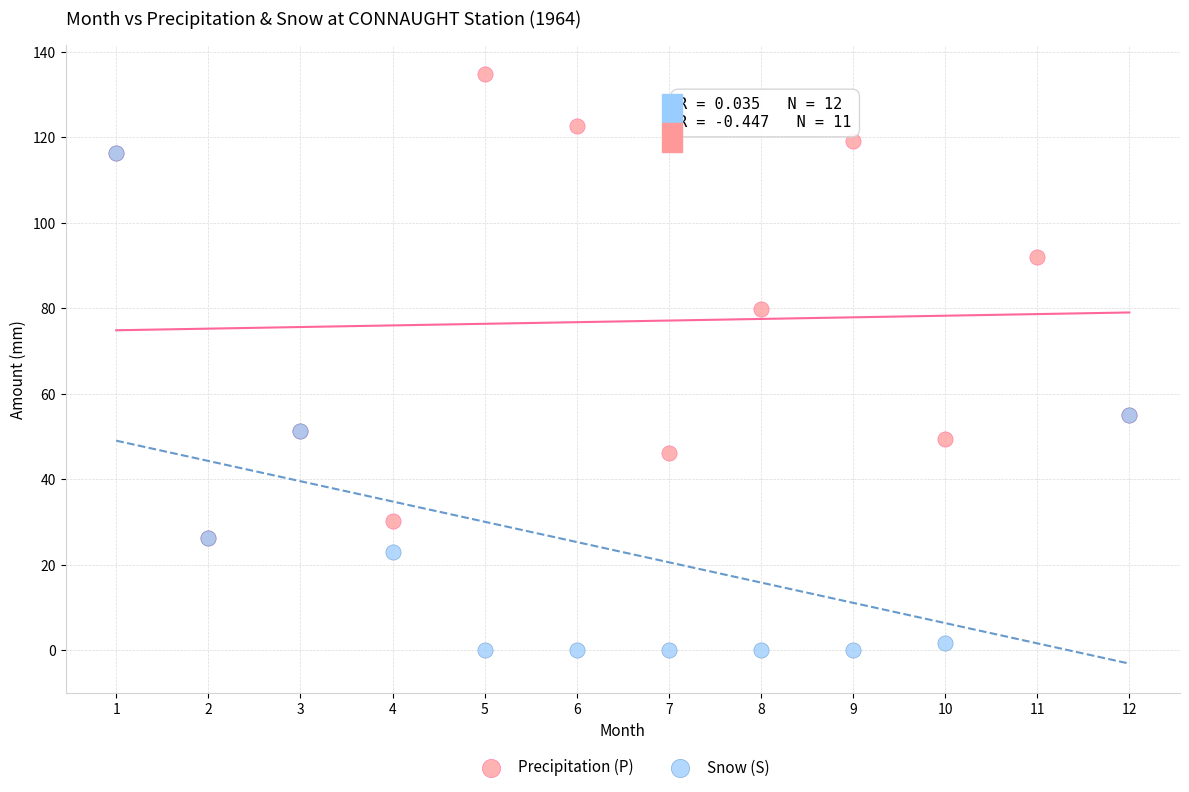

Which series reaches the minimum Y coordinate?

Snow (S)